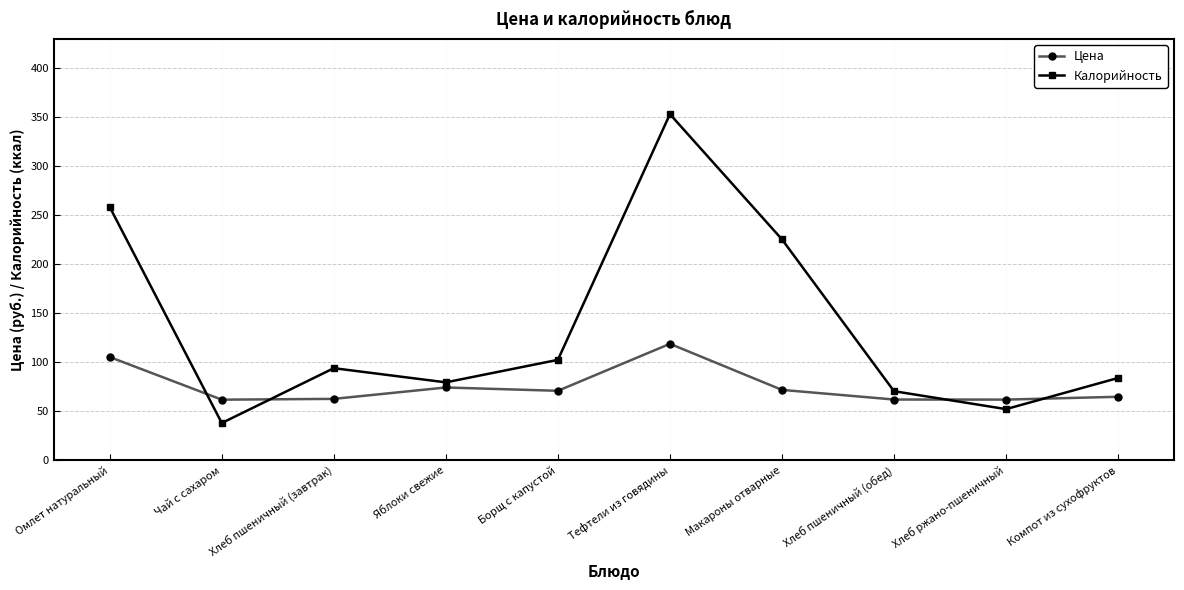

How many lines are shown in the chart?

2